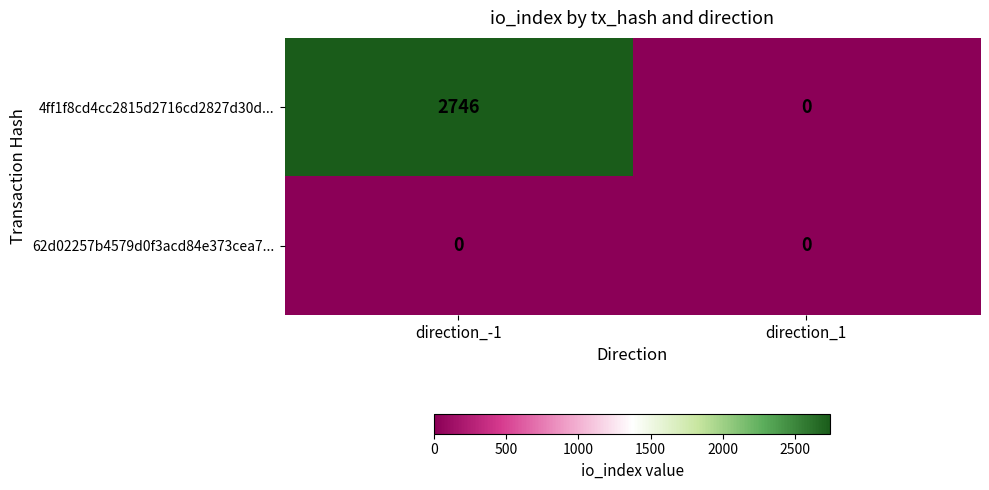

Reading right to left, transcribe all the data shown in this chart.

4ff1f8cd4cc2815d2716cd2827d30d...: direction_1=0	direction_-1=2746
62d02257b4579d0f3acd84e373cea7...: direction_1=0	direction_-1=0